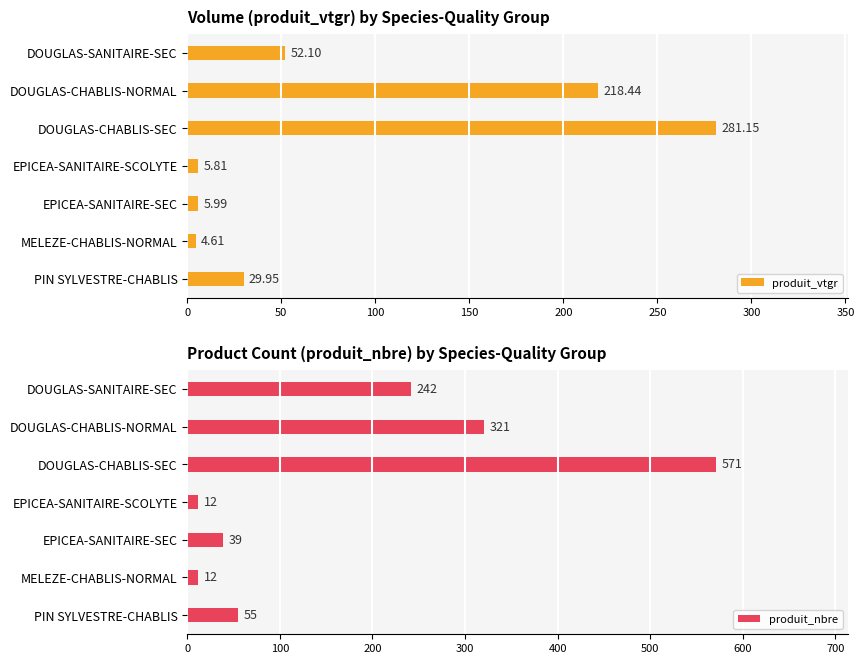

The value of produit_vtgr at DOUGLAS-CHABLIS-NORMAL is 293.7. True or false?

False